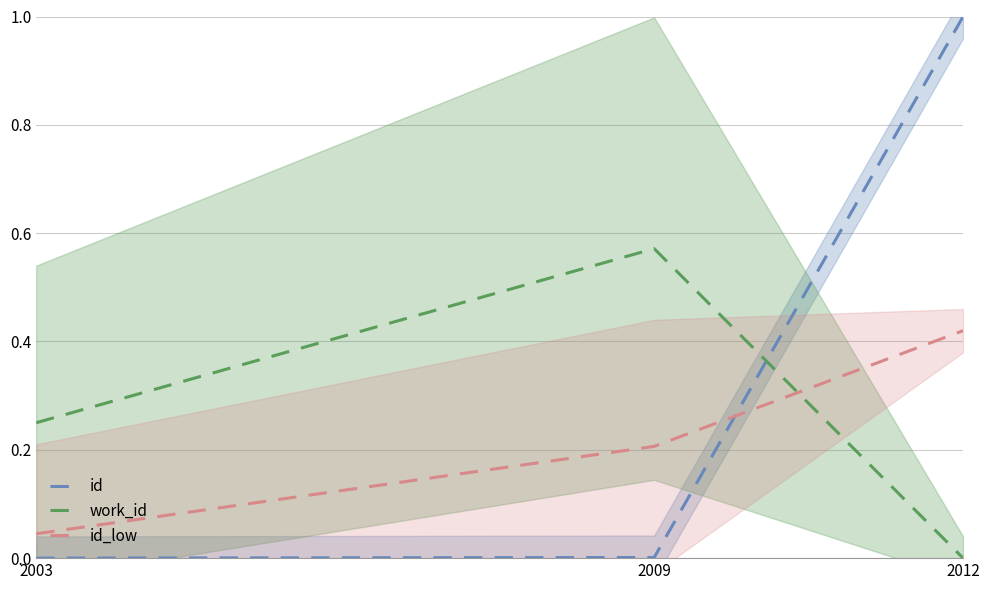

Reading right to left, what are all the values shown in this chart?

id: 1.0	0.0	0.0
work_id: 0.0	0.6	0.2
id_low: 0.4	0.2	0.0